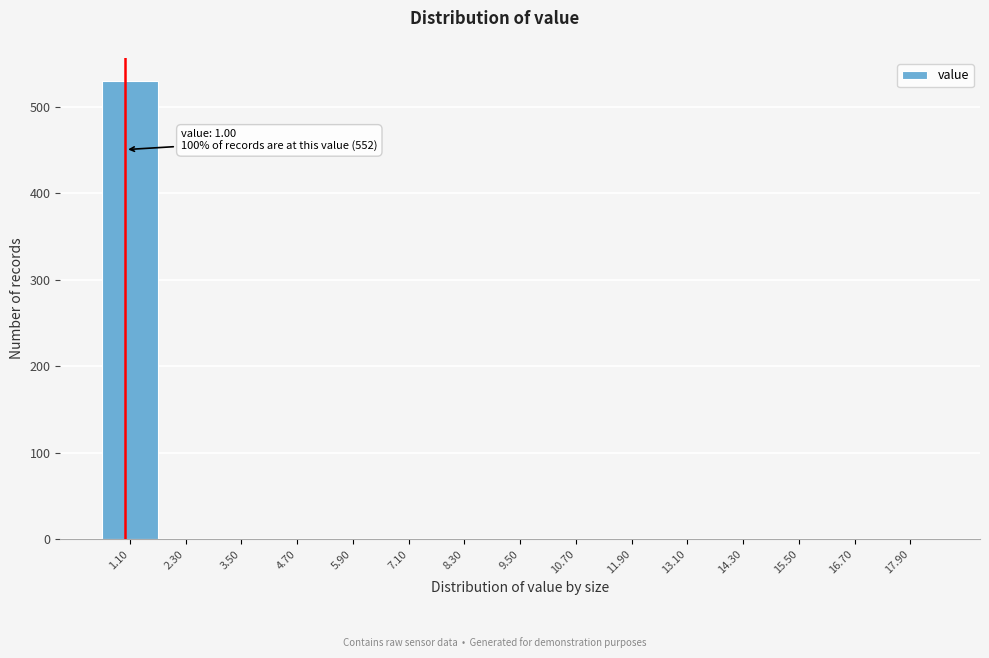

Over which range of the x-axis is the bar tallest?

0.5 to 1.7